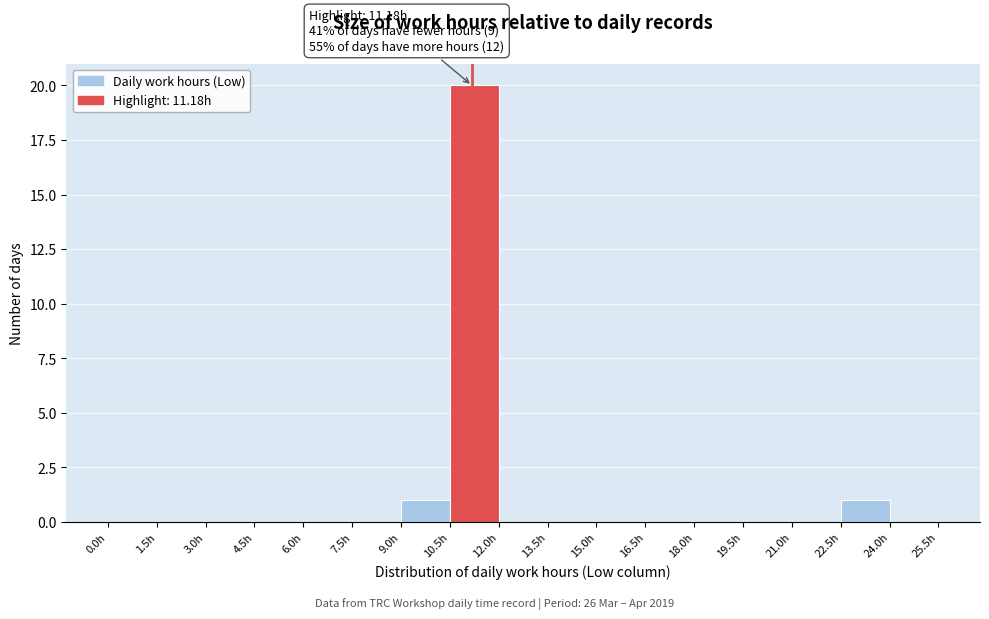

Over which range of the x-axis is the bar tallest?

10.5 to 12.0